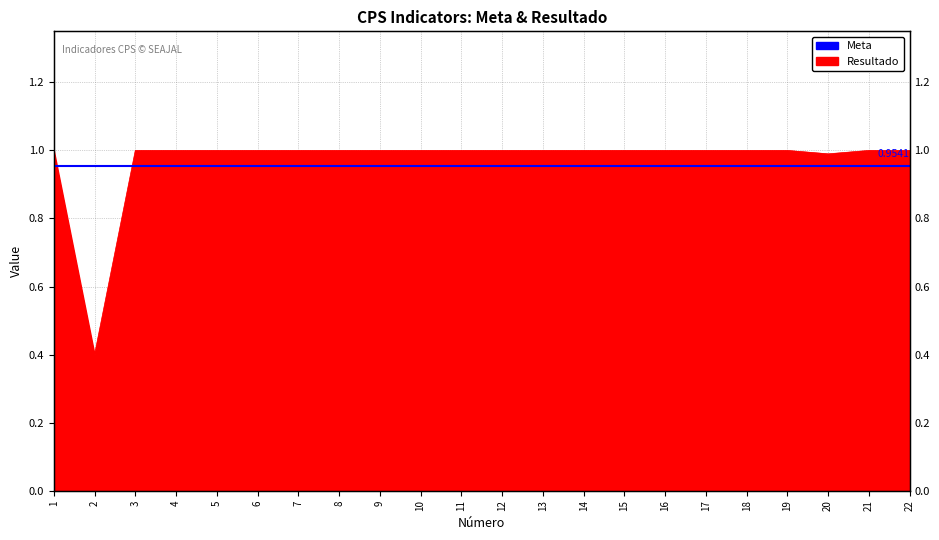

True or false: the data shows 1.0 at 10.

True